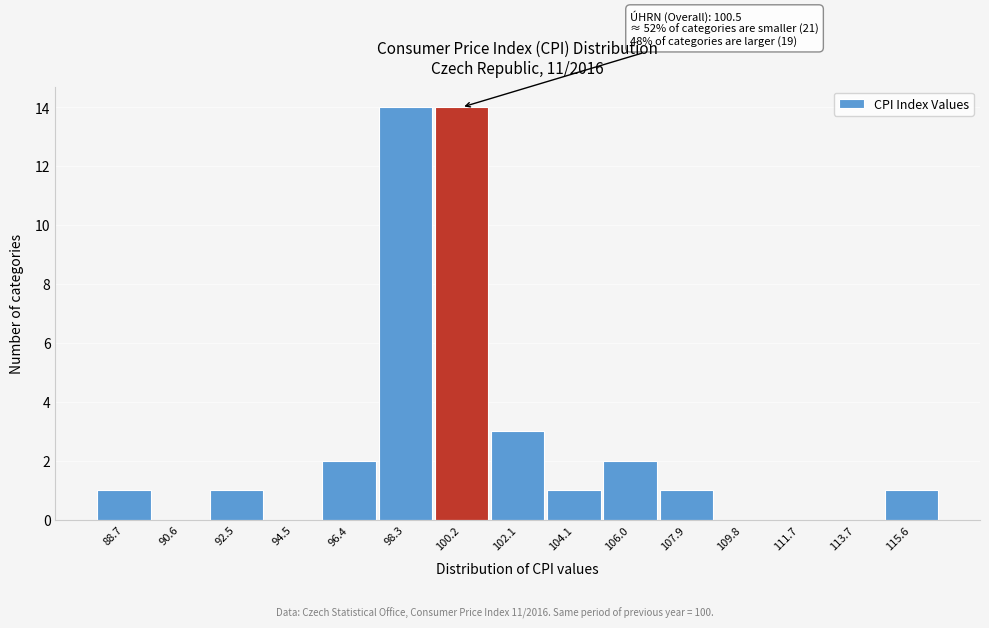

Reading right to left, transcribe all the data shown in this chart.

115.6=1	113.7=0	111.7=0	109.8=0	107.9=1	106.0=2	104.1=1	102.1=3	100.2=14	98.3=14	96.4=2	94.5=0	92.5=1	90.6=0	88.7=1